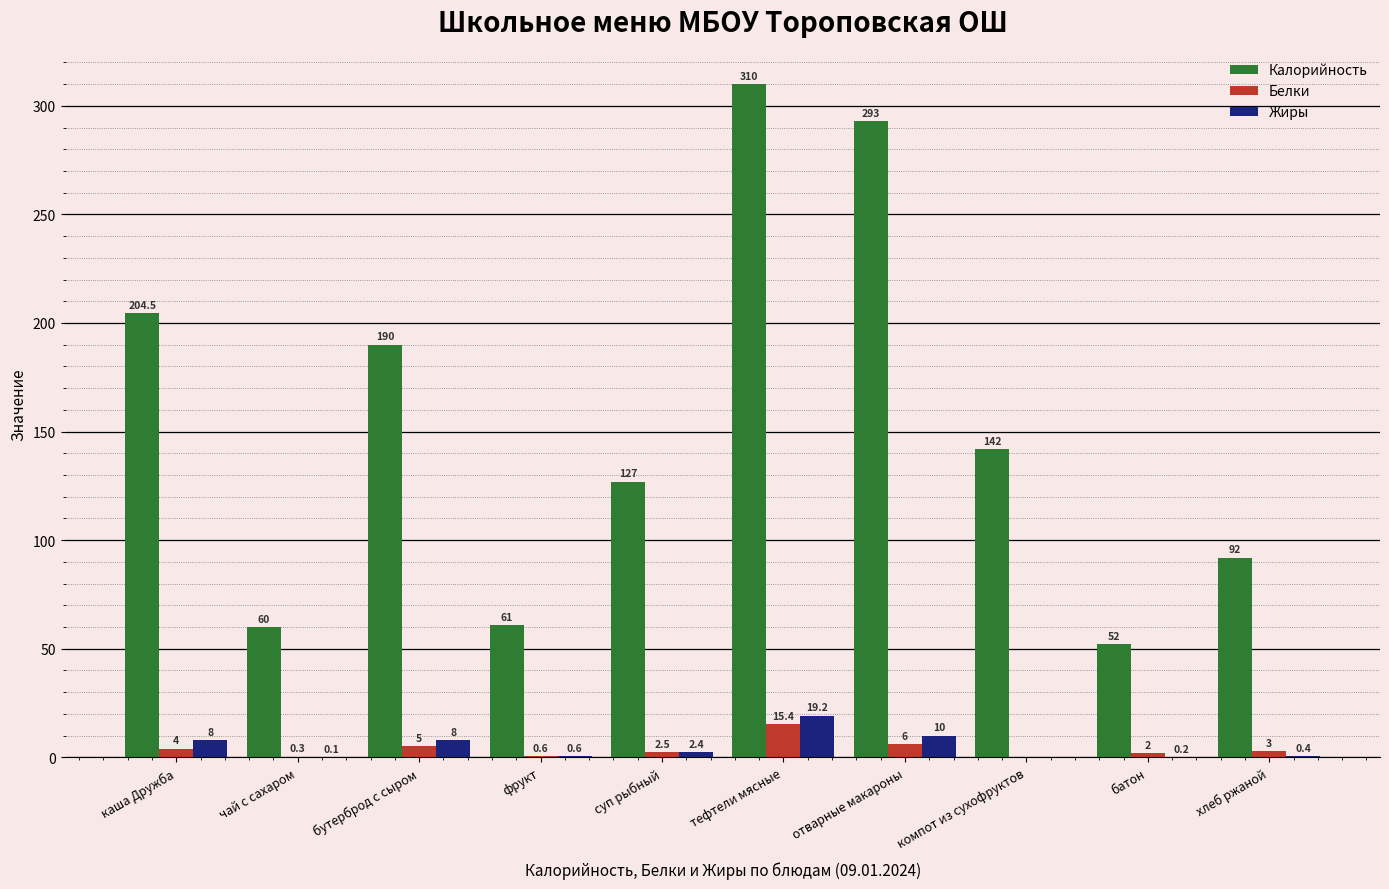

What is the sum of the Калорийность values at отварные макароны and хлеб ржаной?

385.0